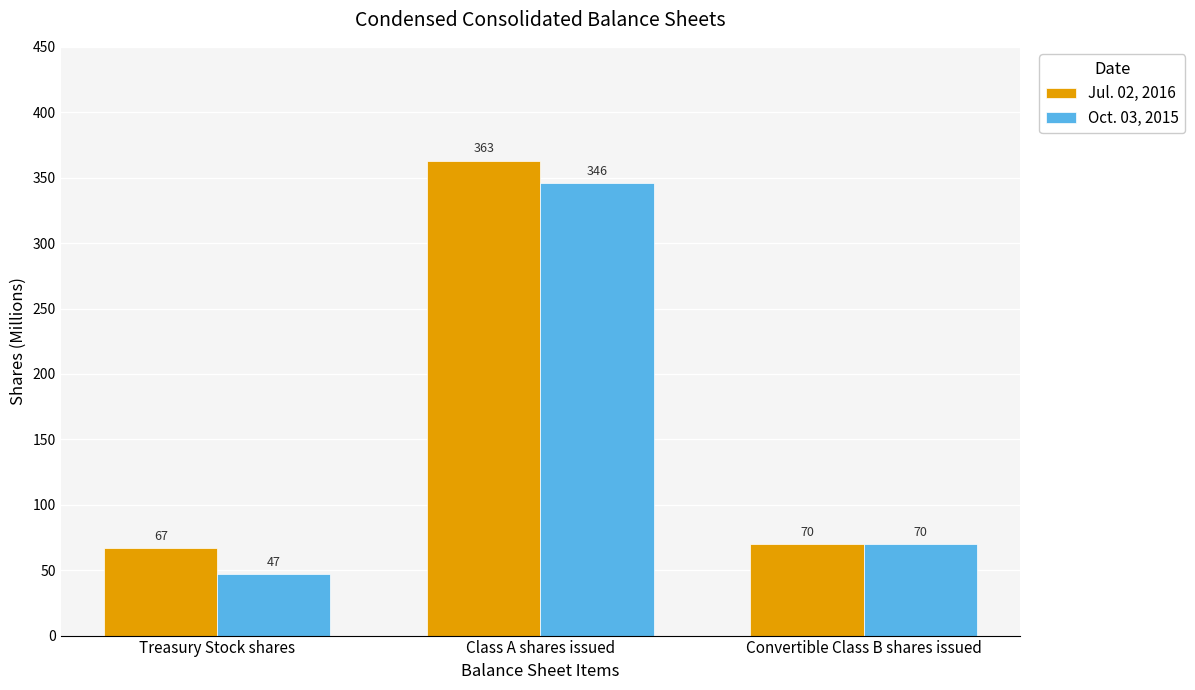

What is the difference between the Jul. 02, 2016 values at Convertible Class B shares issued and Class A shares issued?

293